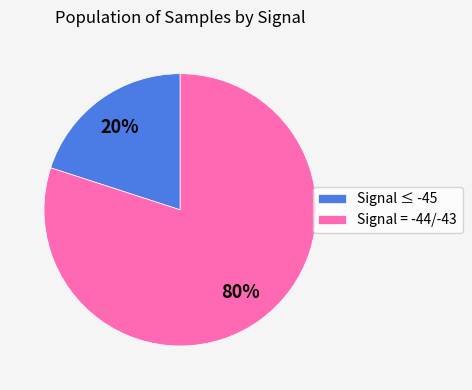

Rank the categories by value from lowest to highest.

Signal ≤ -45, Signal = -44/-43